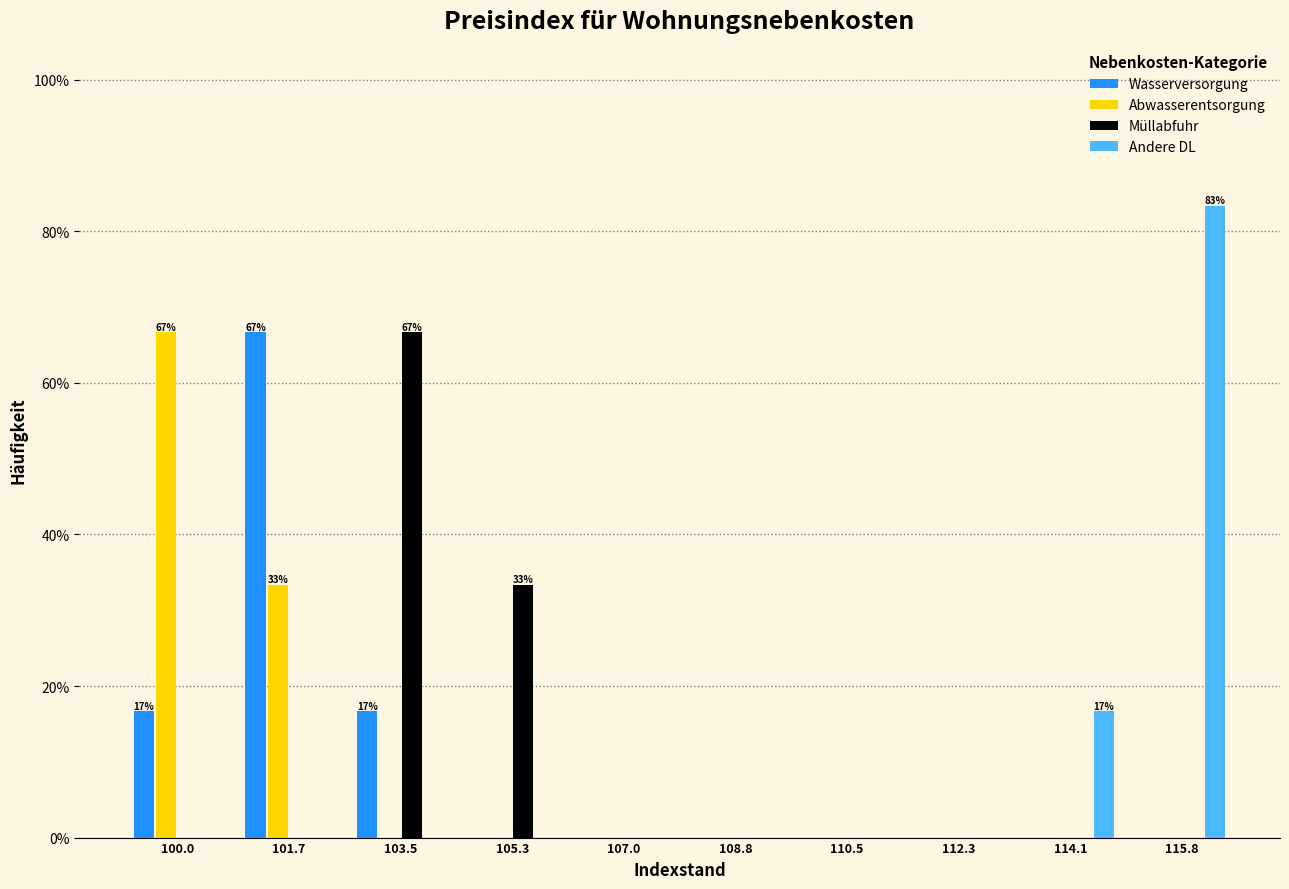

In the Abwasserentsorgung series, which range on the x-axis has the tallest bar?

99.10 to 100.86